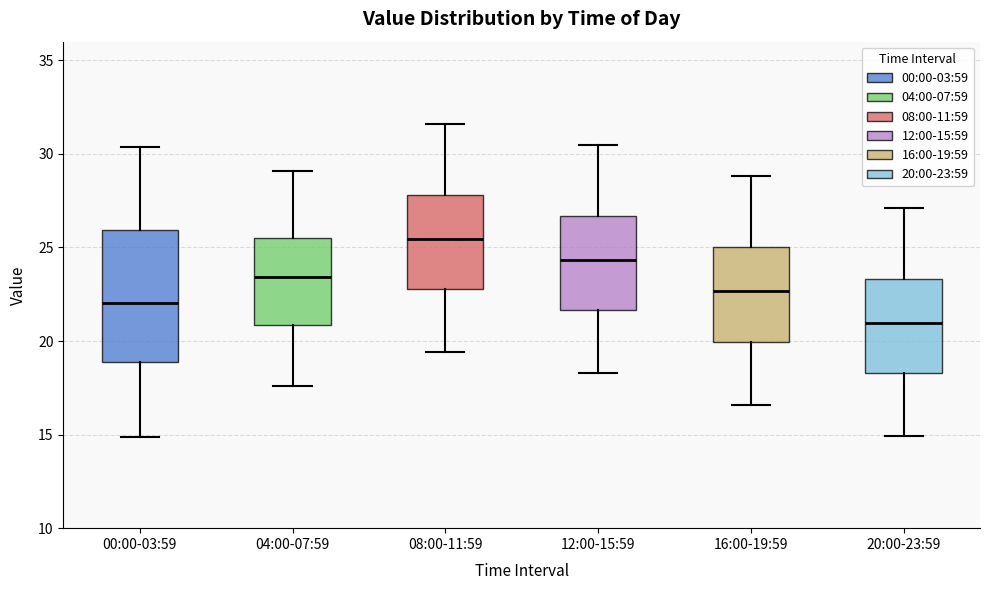

Reading left to right, transcribe this box plot: for each box, give where its median line is, the range the box spans, and where its two whiskers end, as read against the y-axis. The values are not printed on the chart, so give them approximately, as read against the axis.

00:00-03:59: median 22.0, box 19.0 to 26.0, whiskers 15.0 to 30.5
04:00-07:59: median 23.5, box 21.0 to 25.5, whiskers 17.5 to 29.0
08:00-11:59: median 25.5, box 23.0 to 28.0, whiskers 19.5 to 31.5
12:00-15:59: median 24.5, box 21.5 to 26.5, whiskers 18.5 to 30.5
16:00-19:59: median 22.5, box 20.0 to 25.0, whiskers 16.5 to 29.0
20:00-23:59: median 21.0, box 18.5 to 23.5, whiskers 15.0 to 27.0